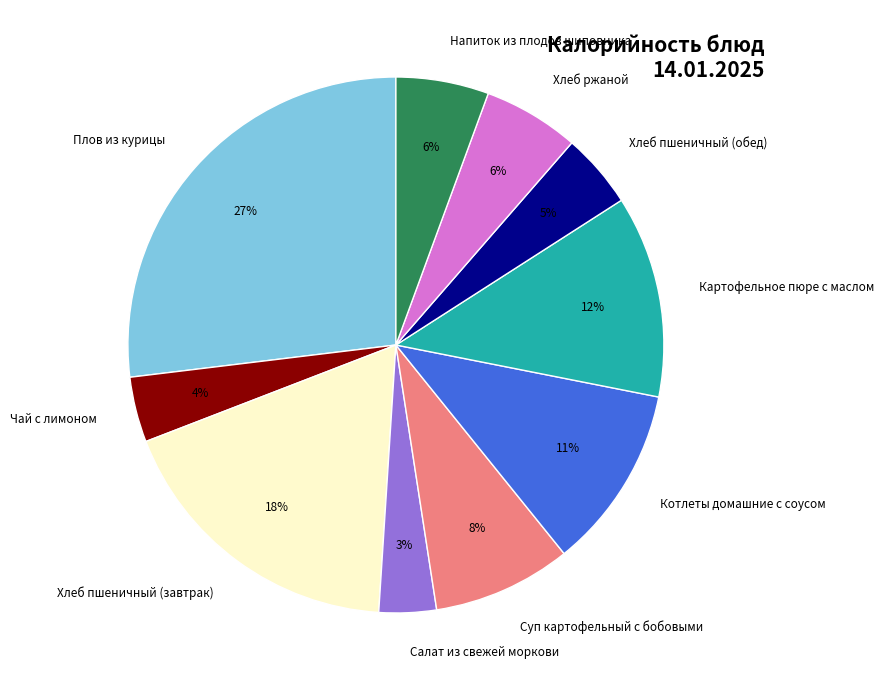

What percentage is the Салат из свежей моркови slice, to the nearest percent?

3%